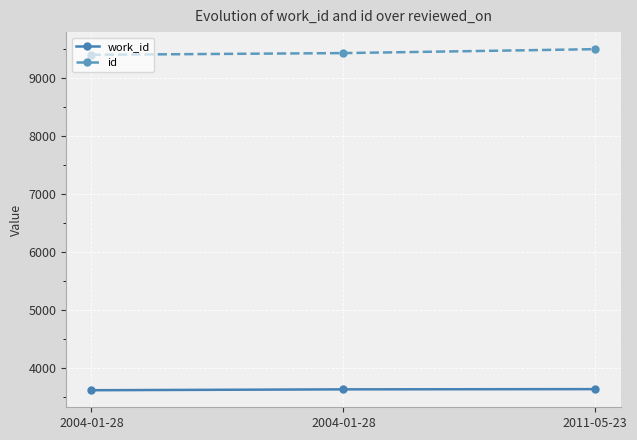

List the series in order of their peak value, highest first.

id, work_id